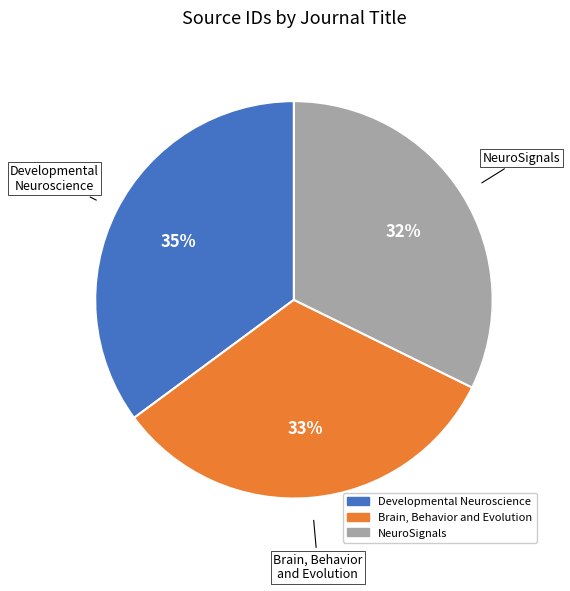

Which slice is the largest?

Developmental Neuroscience